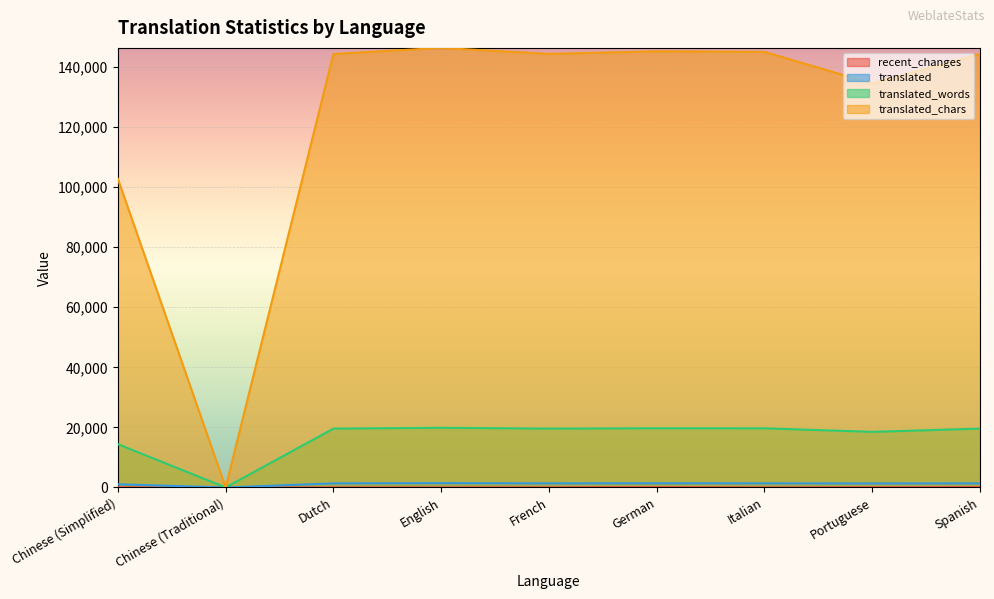

At which label does translated first exceed 1364?

English